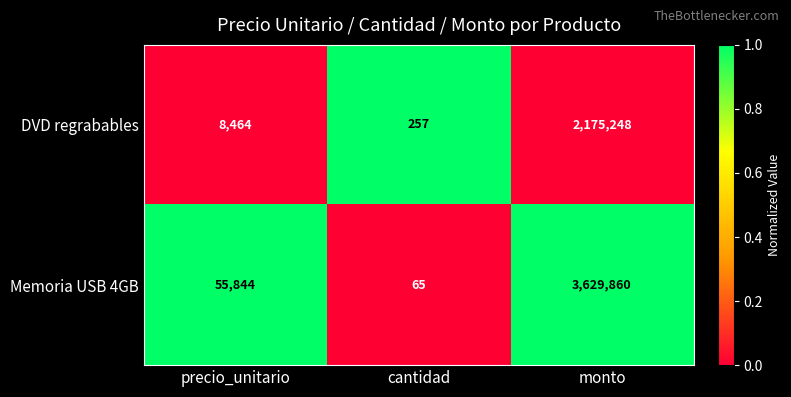

Which label corresponds to the largest value in the chart?

monto